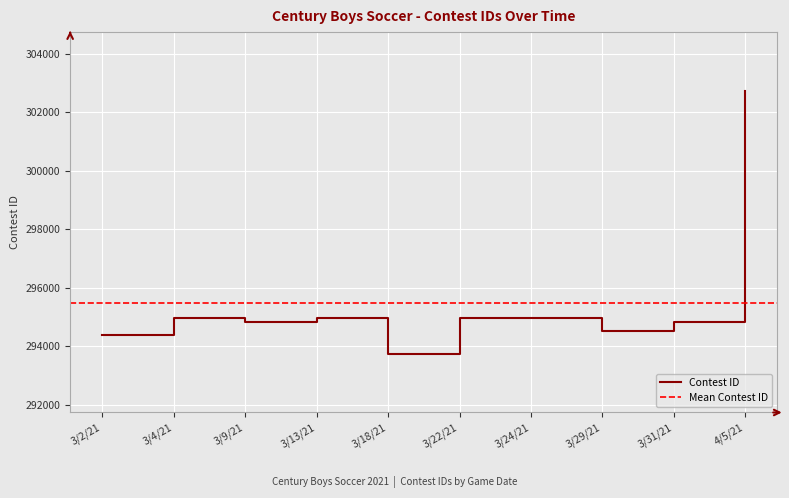

Approximately how many times larger is the value at 3/18/21 compared to 3/29/21?

1.0